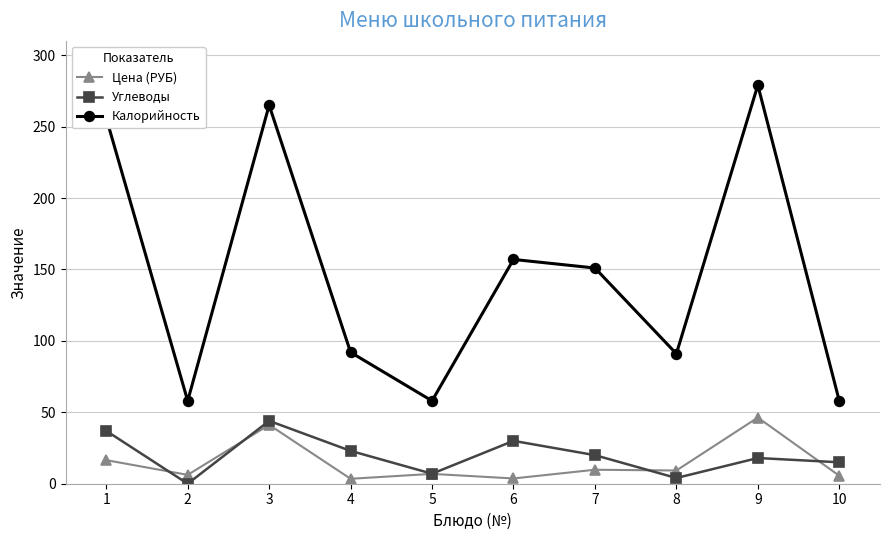

What is the maximum value for Углеводы?

44.0